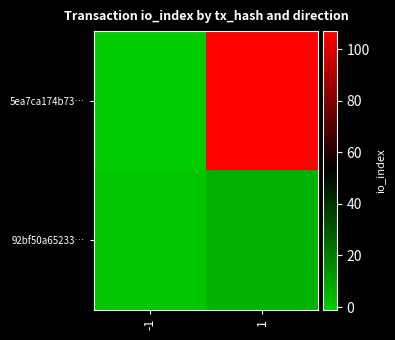

Which series has the largest total across all categories?

5ea7ca174b73…